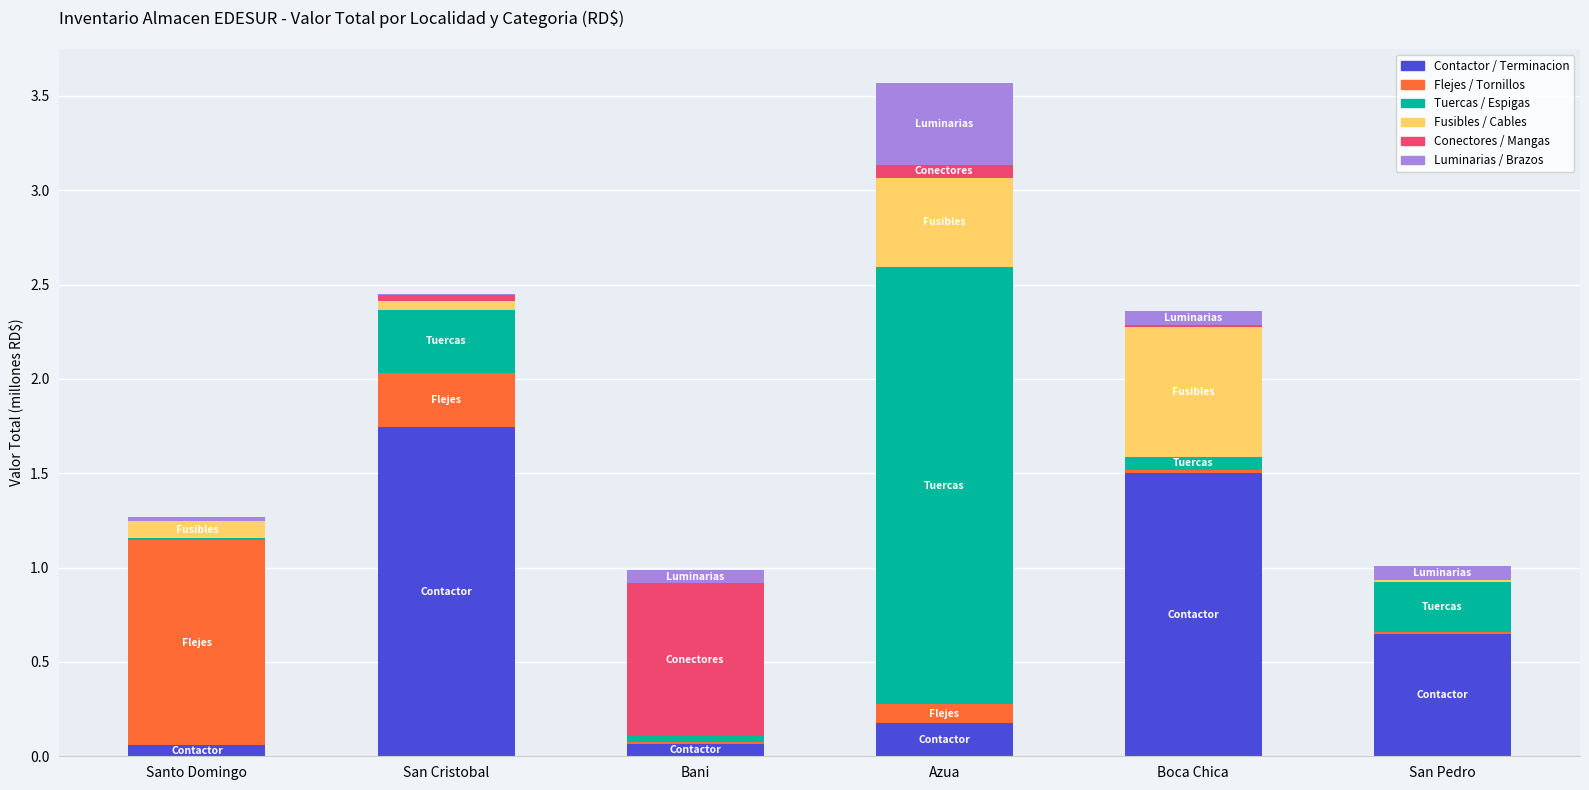

At which category is the sum across all series the highest?

Azua